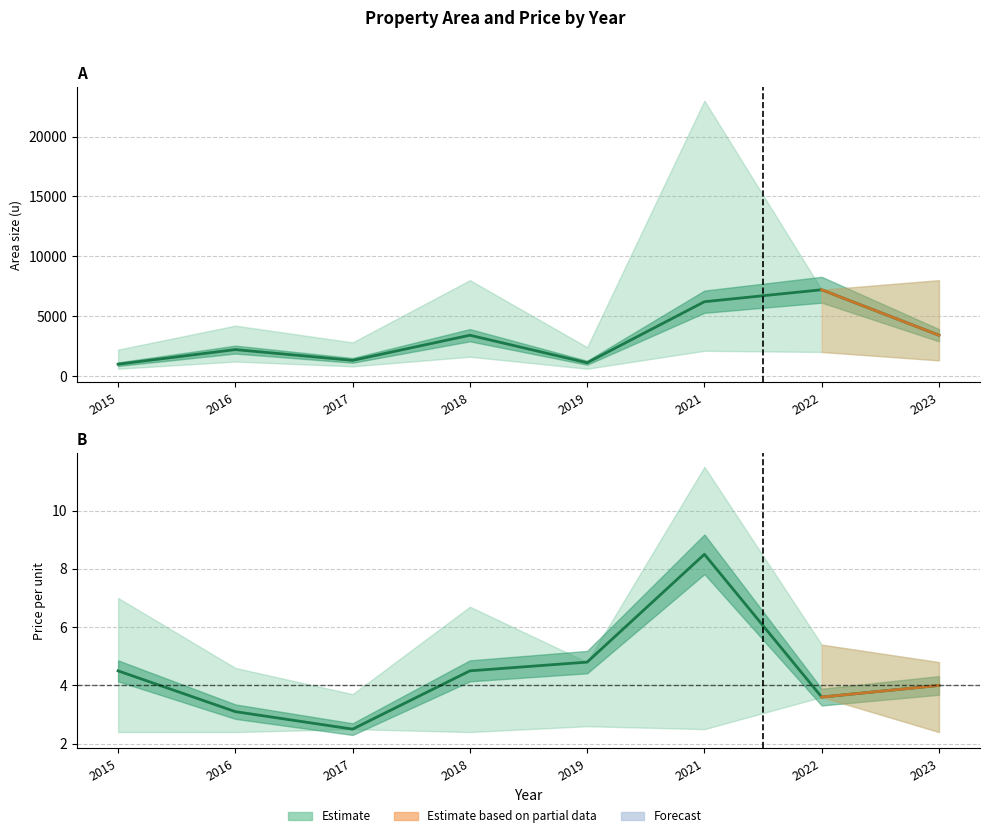

What is the sum of the area_size values at 2023 and 2015?

4380.0